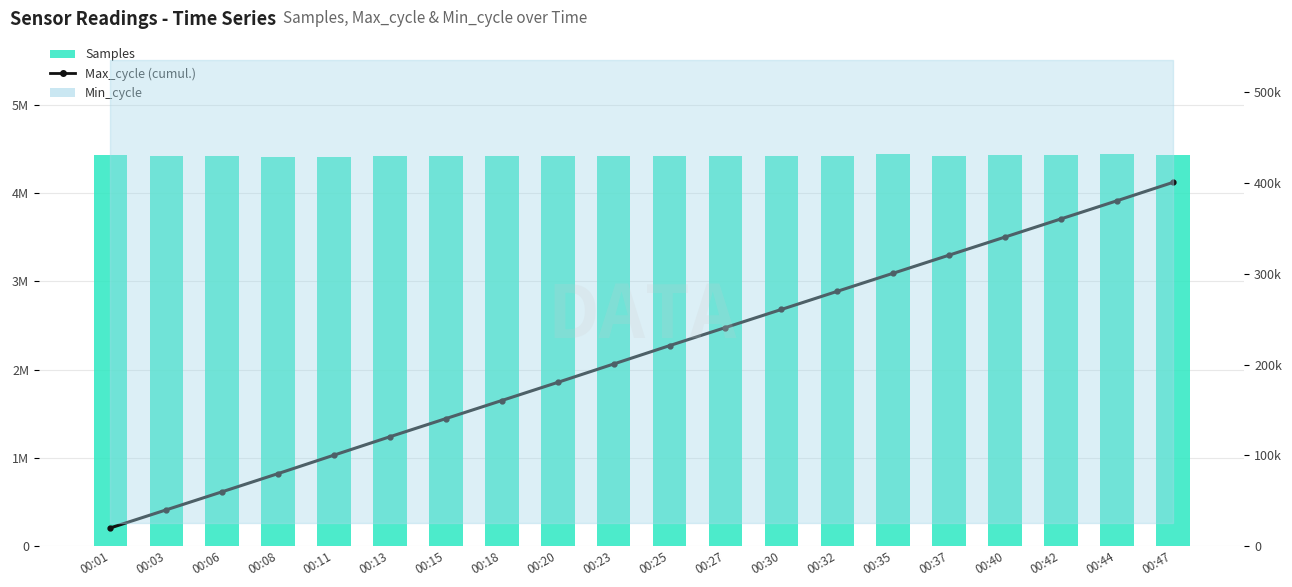

How many groups of bars are there?

20